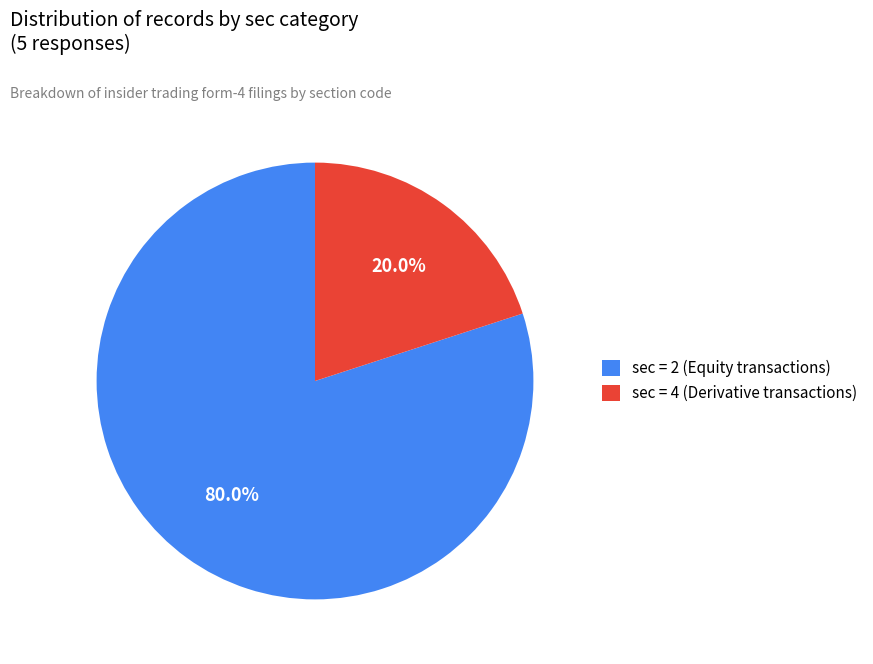

How many segments does this pie chart have?

2